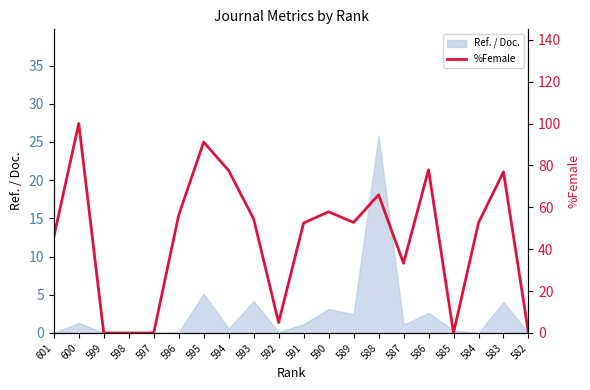

Rank the categories by value from lowest to highest.

599, 598, 597, 585, 582, 592, 587, 601, 591, 584, 589, 593, 596, 590, 588, 583, 594, 586, 595, 600